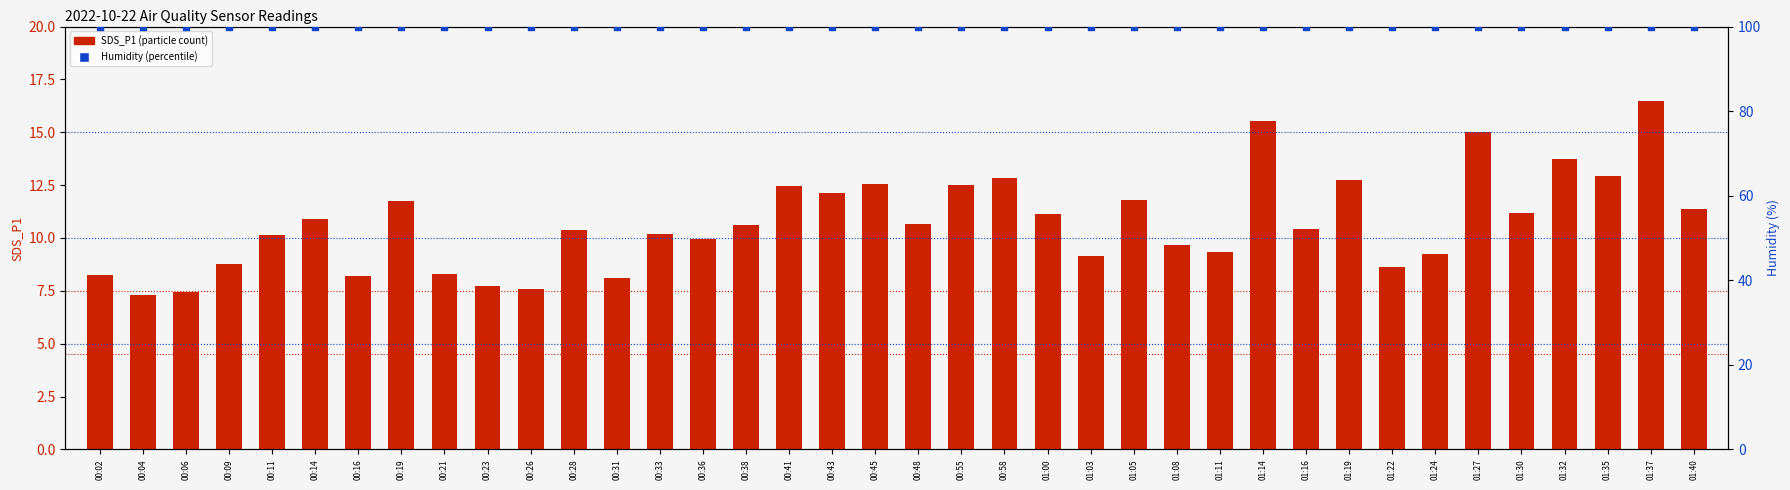

At how many categories does at least one series exceed 63?

38